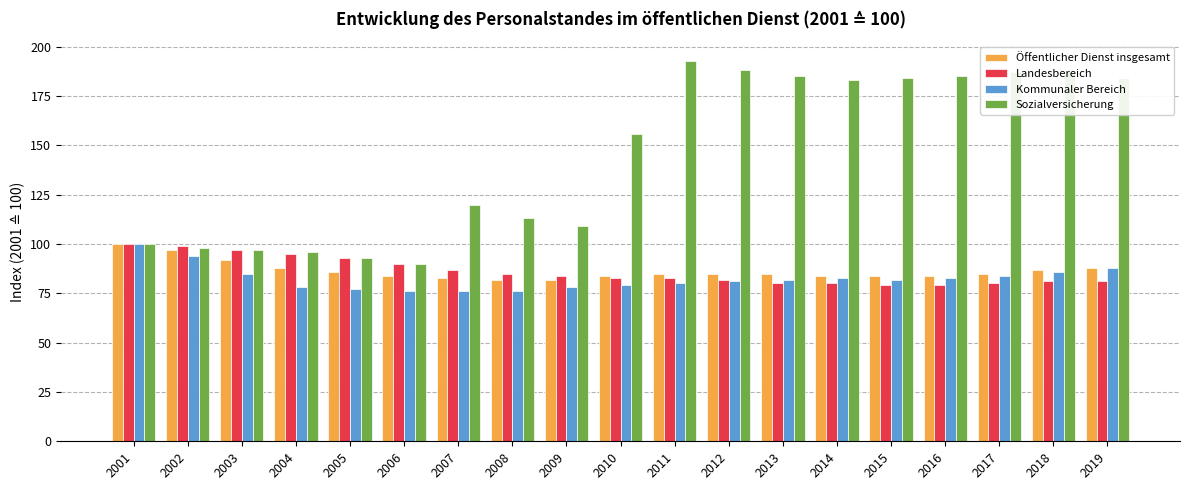

Are the bars horizontal?

No